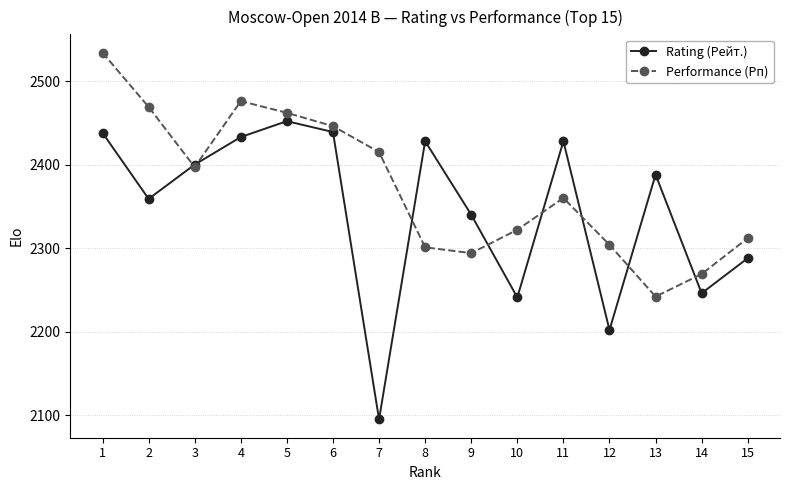

Which series has the largest range (max minus min)?

Rating (Рейт.)